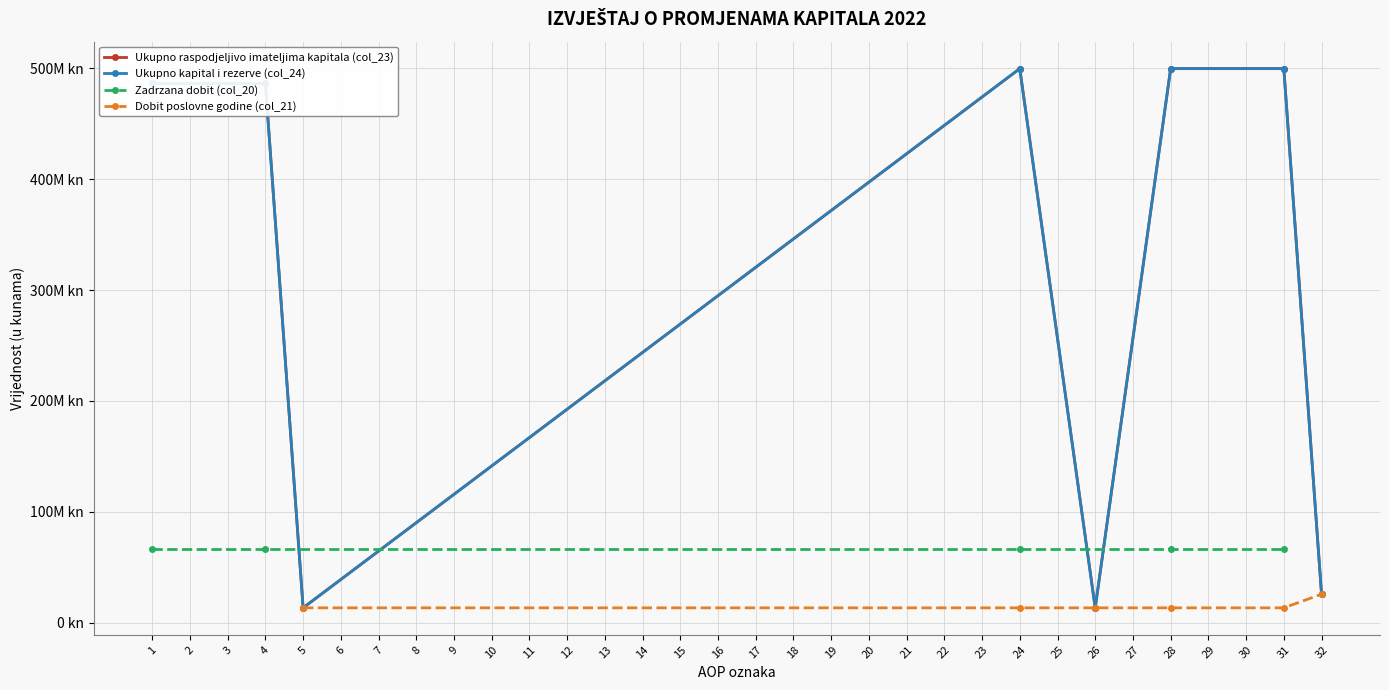

Count the number of data series in this chart.

4